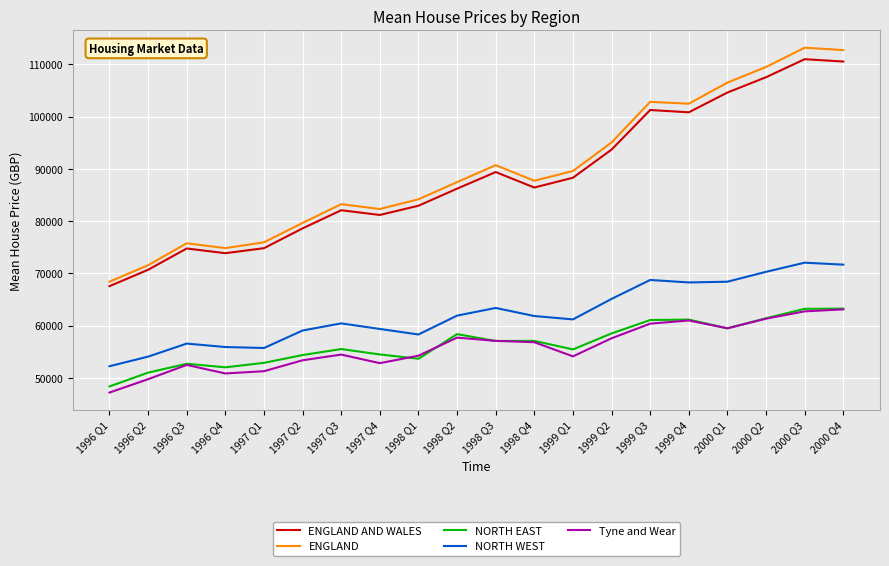

What is the difference between the highest and lowest values at 1999 Q1?

35485.1